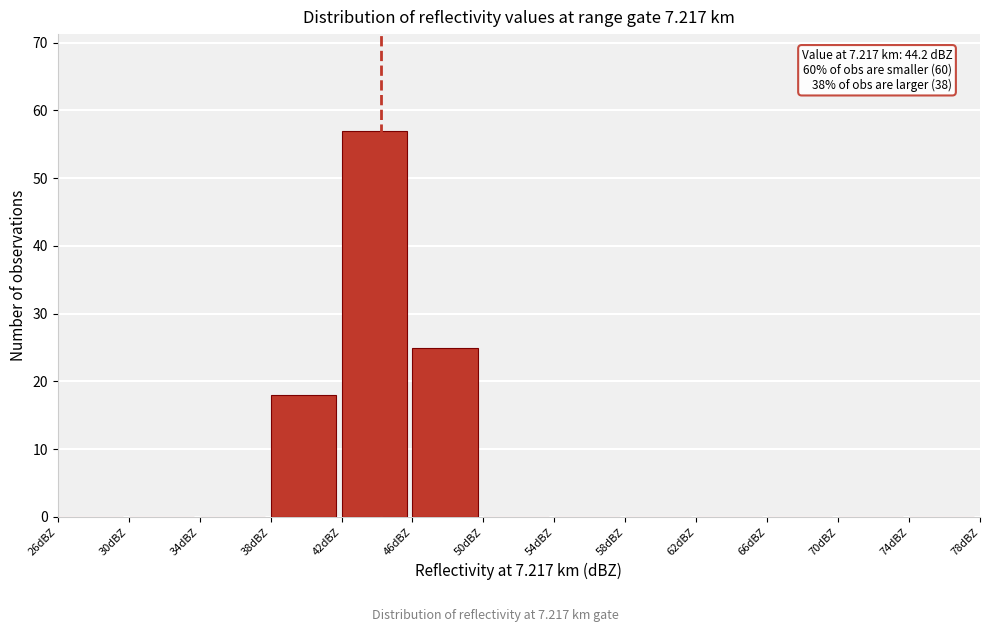

Over which range of the x-axis is the bar tallest?

42 to 46